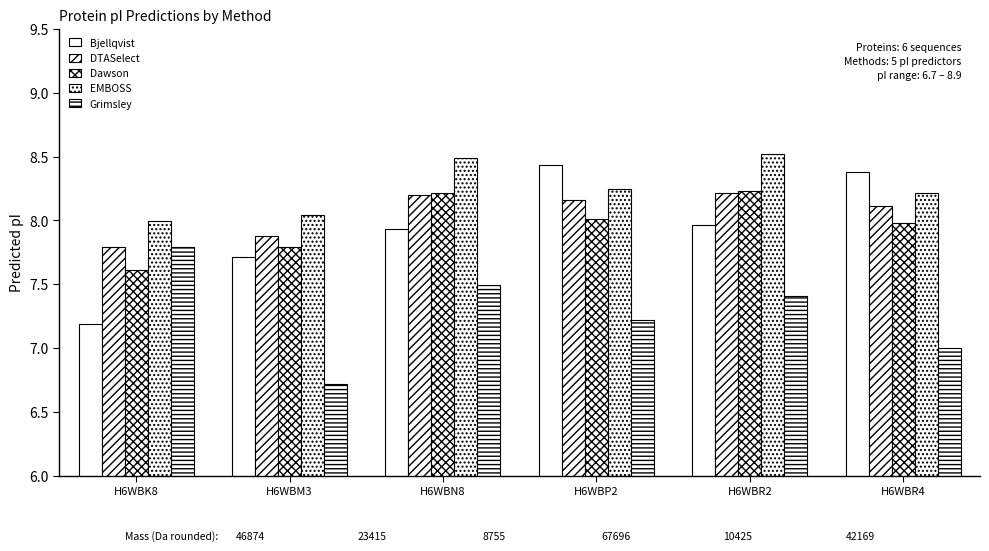

What is the sum of the Dawson values at H6WBR4 and H6WBK8?

15.6